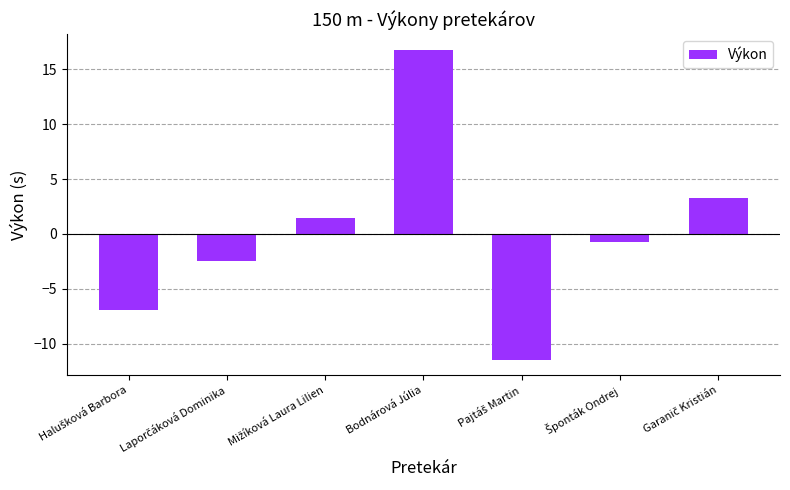

What value does the data have at Bodnárová Júlia?

16.8